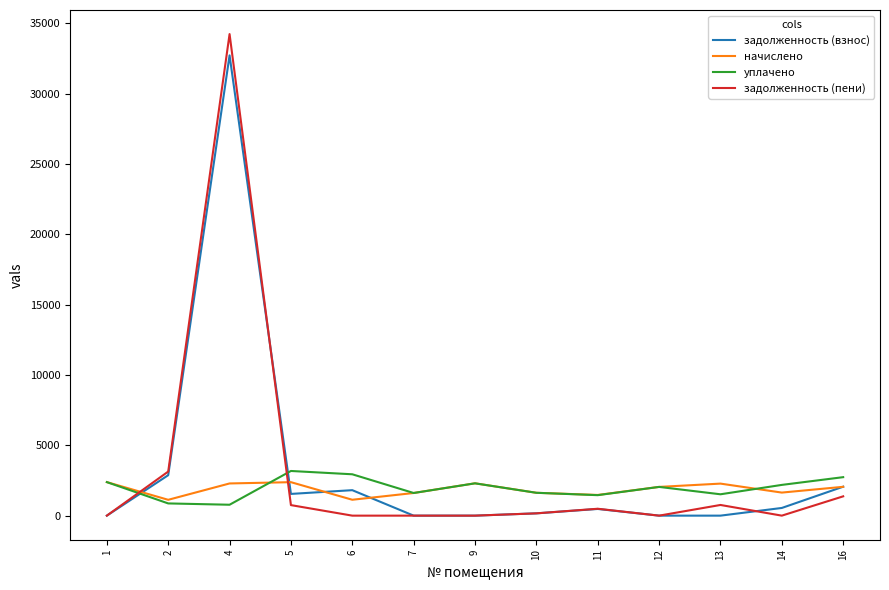

What is the sum of all уплачено values?

25604.5